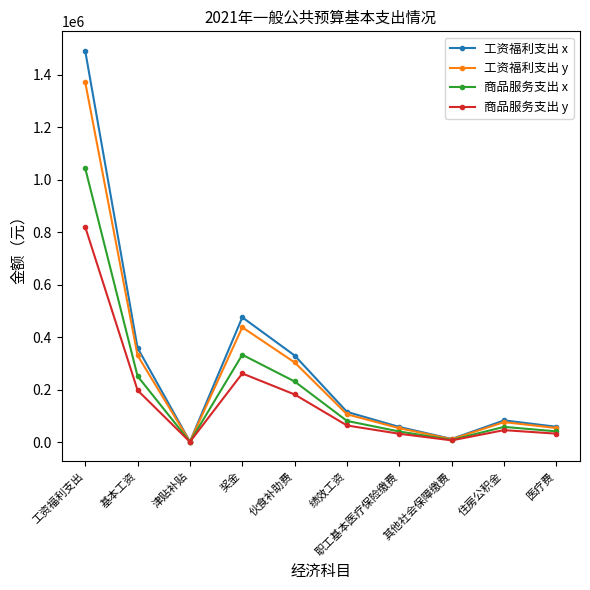

What is the approximate value of 商品服务支出 y at 津贴补贴?

792.0